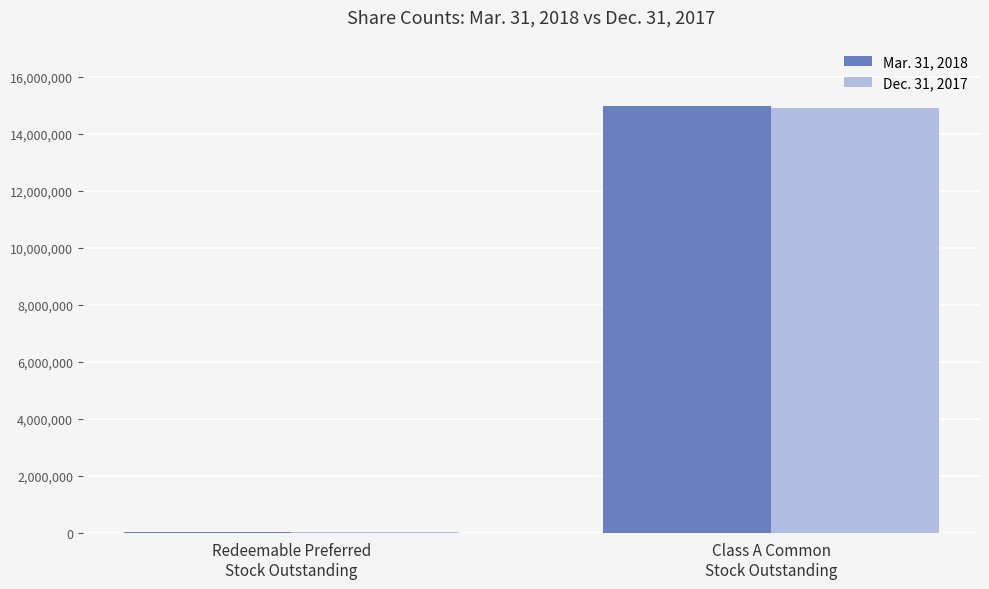

What is the maximum value shown in the chart?

14959309